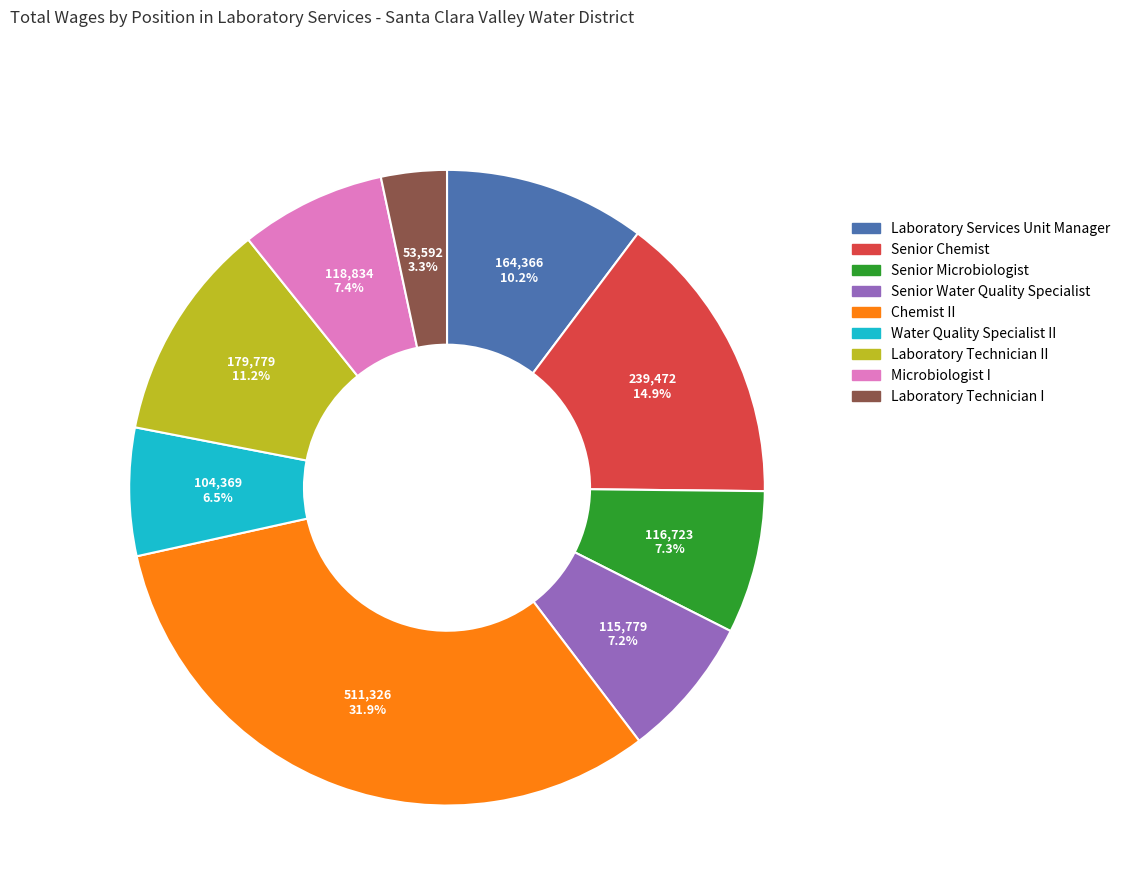

Is there any slice that represents more than half of the pie?

No